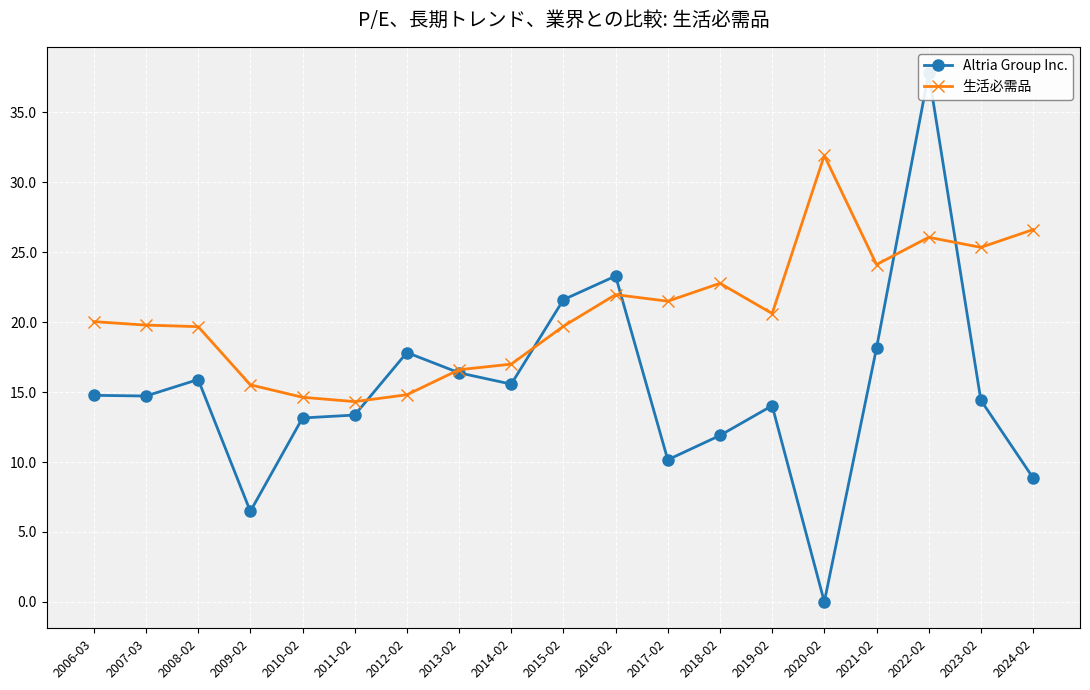

How many values in Altria Group Inc. are above zero?

18